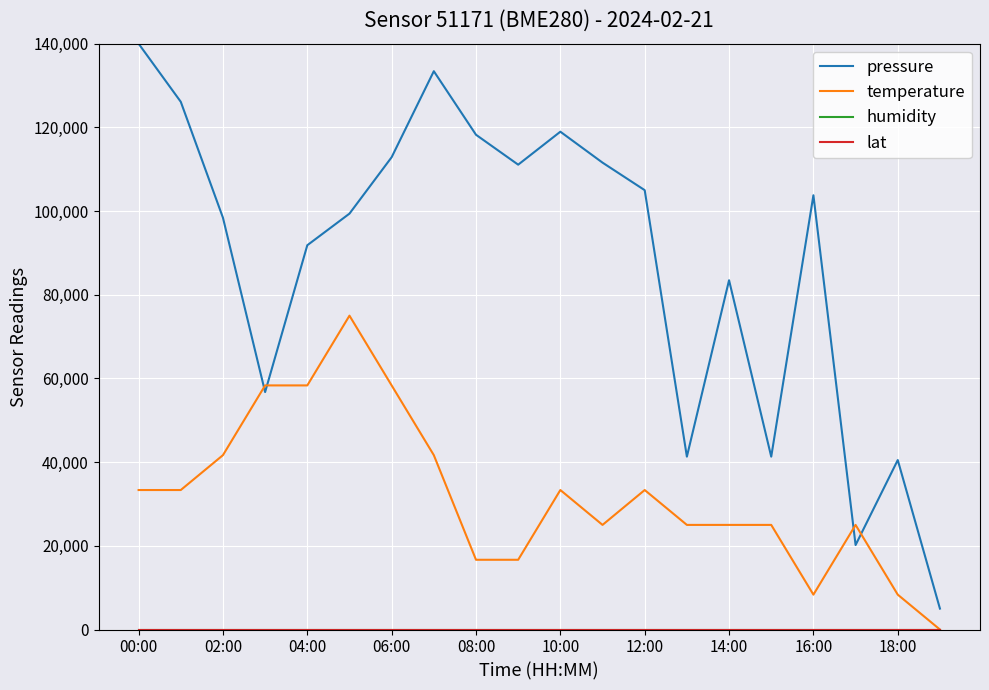

Where is pressure nearest to the value 72500?

14:00